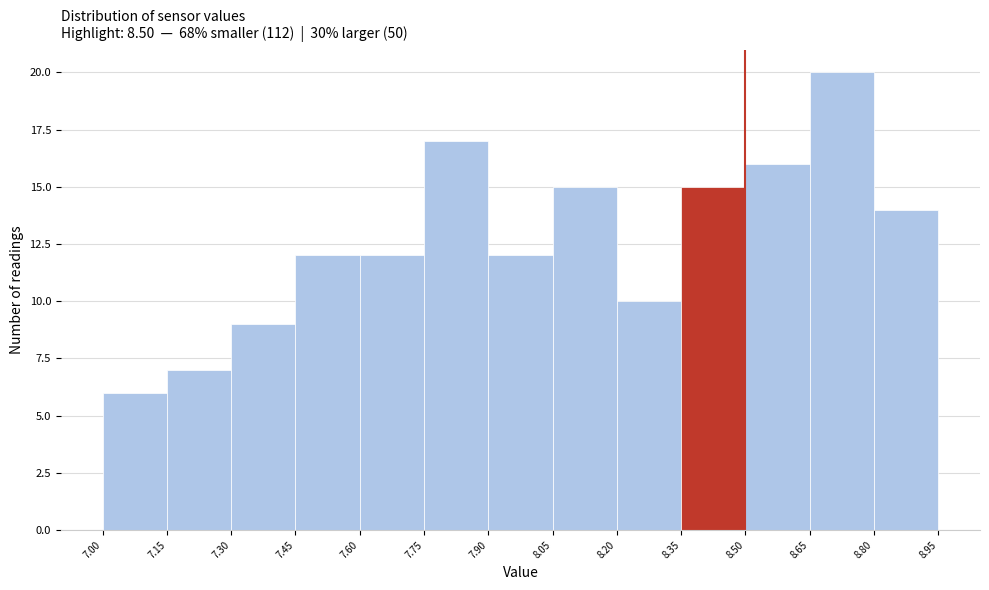

Over which range of the x-axis is the bar tallest?

8.65 to 8.80